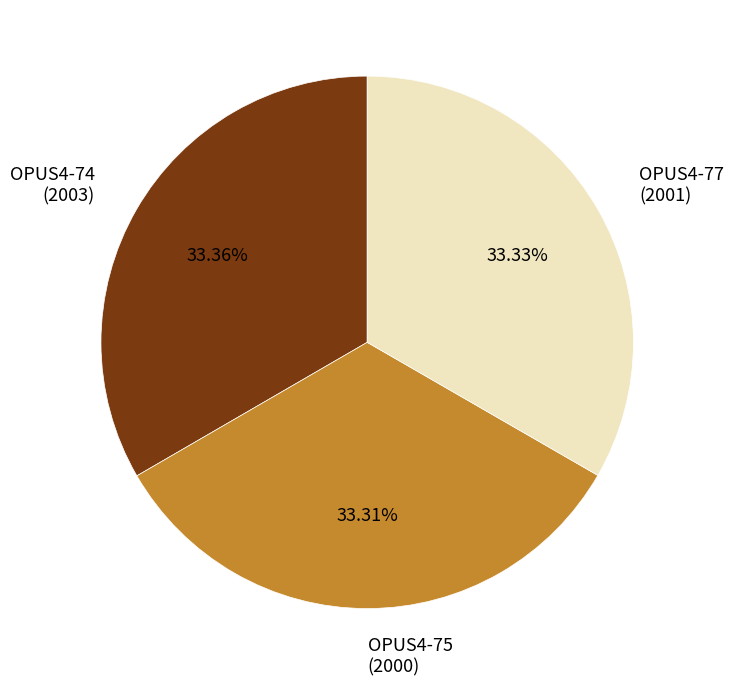

Is OPUS4-74 the majority of the pie?

No